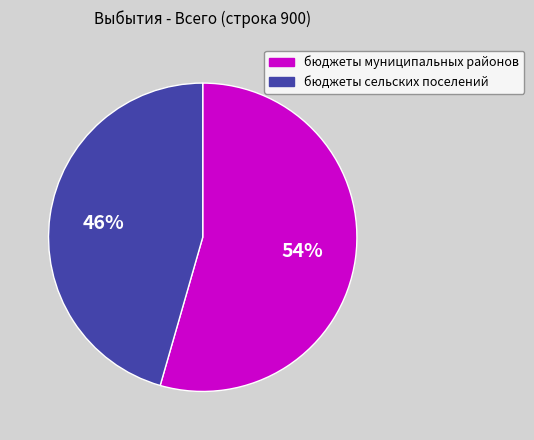

Is it true that бюджеты муниципальных районов is 68% of the pie?

False